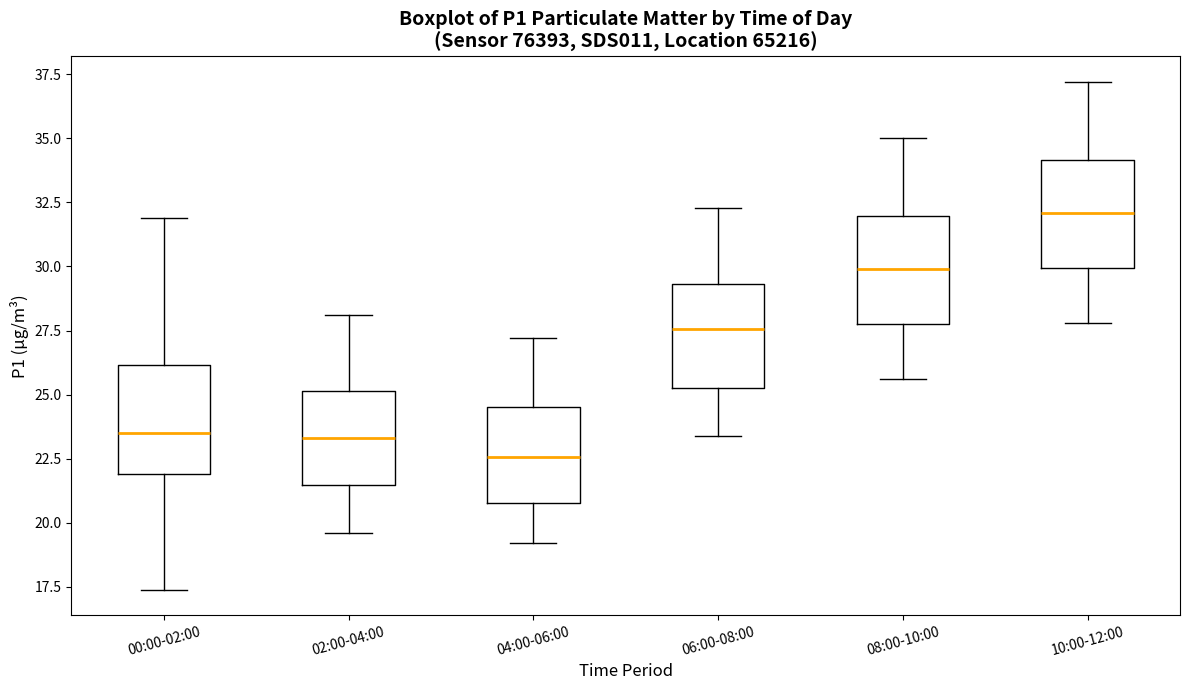

Reading left to right, read every box against the y-axis: the position of its median line, the range the box covers, and the ends of its whiskers. The values are not printed on the chart, so give them approximately, as read against the axis.

00:00-02:00: median 23.5, box 22.0 to 26.0, whiskers 17.5 to 32.0
02:00-04:00: median 23.5, box 21.5 to 25.0, whiskers 19.5 to 28.0
04:00-06:00: median 22.5, box 21.0 to 24.5, whiskers 19.0 to 27.0
06:00-08:00: median 27.5, box 25.5 to 29.5, whiskers 23.5 to 32.5
08:00-10:00: median 30.0, box 28.0 to 32.0, whiskers 25.5 to 35.0
10:00-12:00: median 32.0, box 30.0 to 34.0, whiskers 28.0 to 37.0